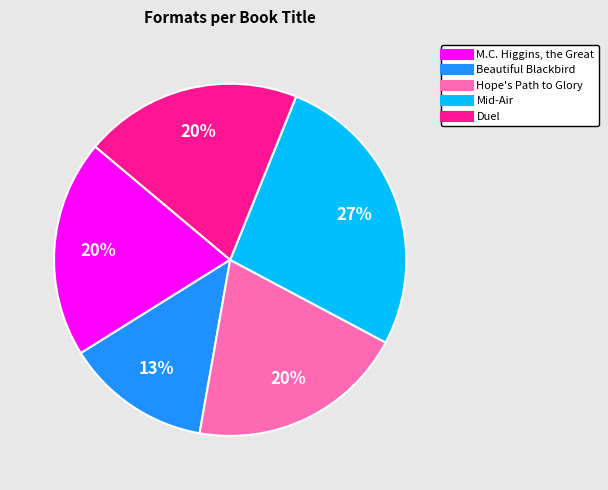

What percentage is the M.C. Higgins, the Great slice, to the nearest percent?

20%